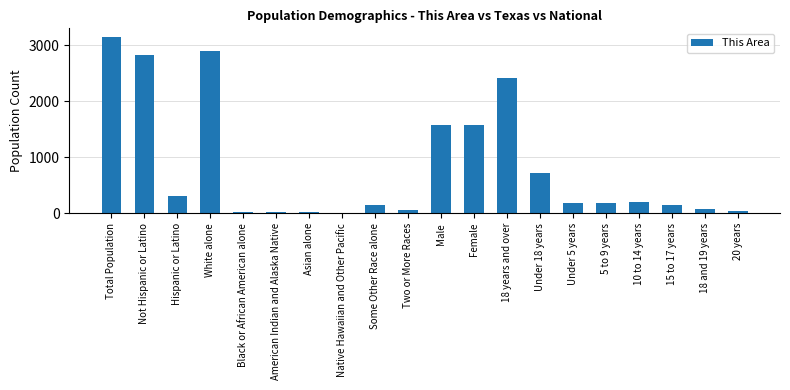

What value does the data have at Male?

1565